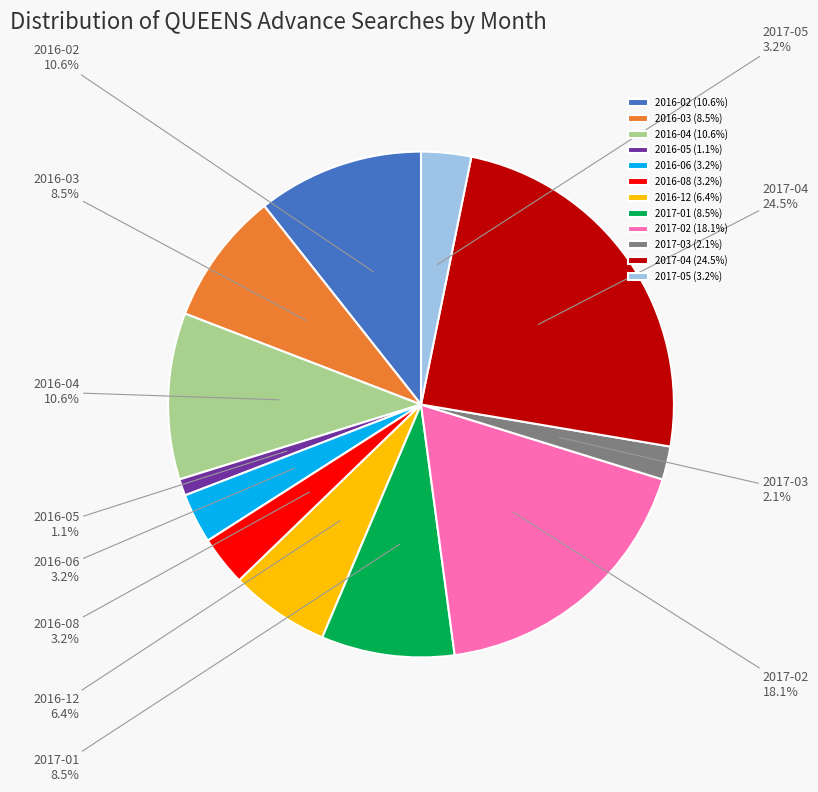

Is 2016-05 the majority of the pie?

No